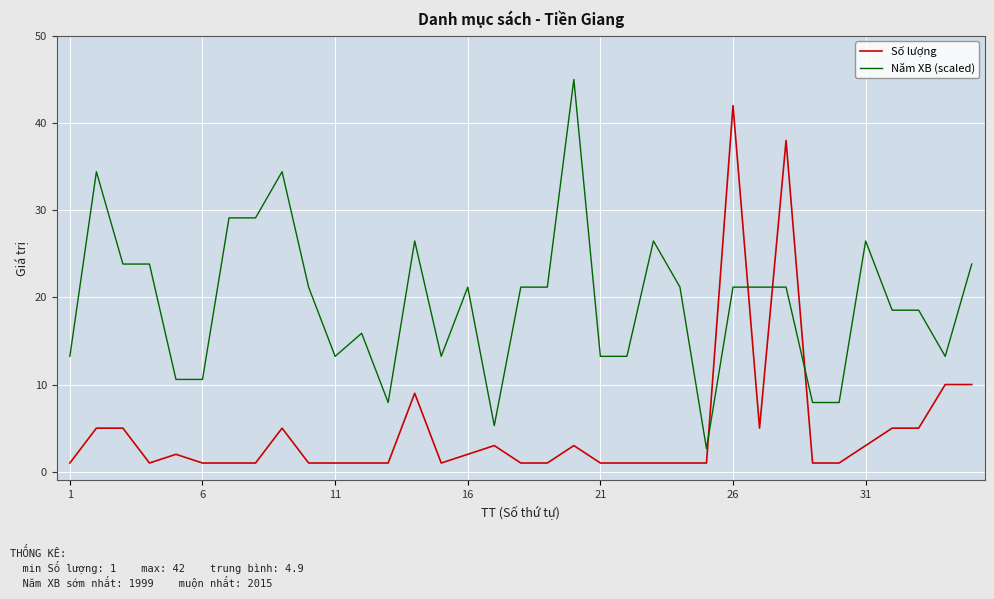

What is the difference between the maximum and minimum values in the Năm XB (scaled) series?

42.4